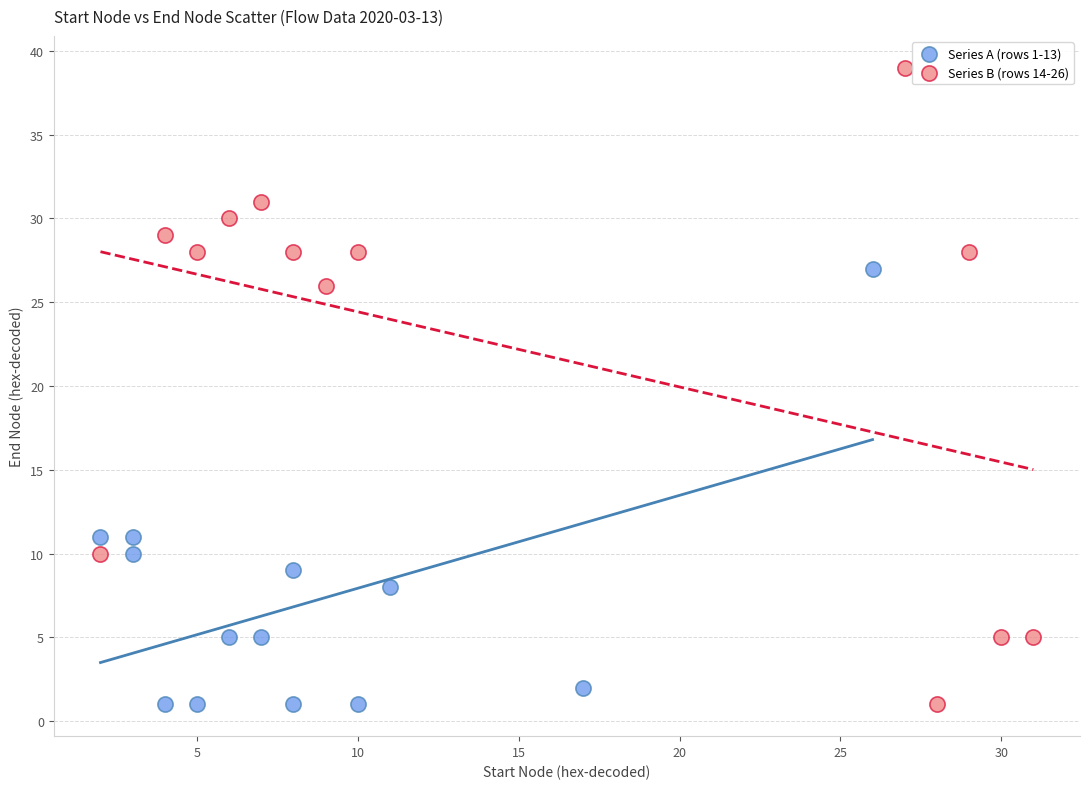

What are all the series names shown in the legend?

Series A (rows 1-13), Series B (rows 14-26)